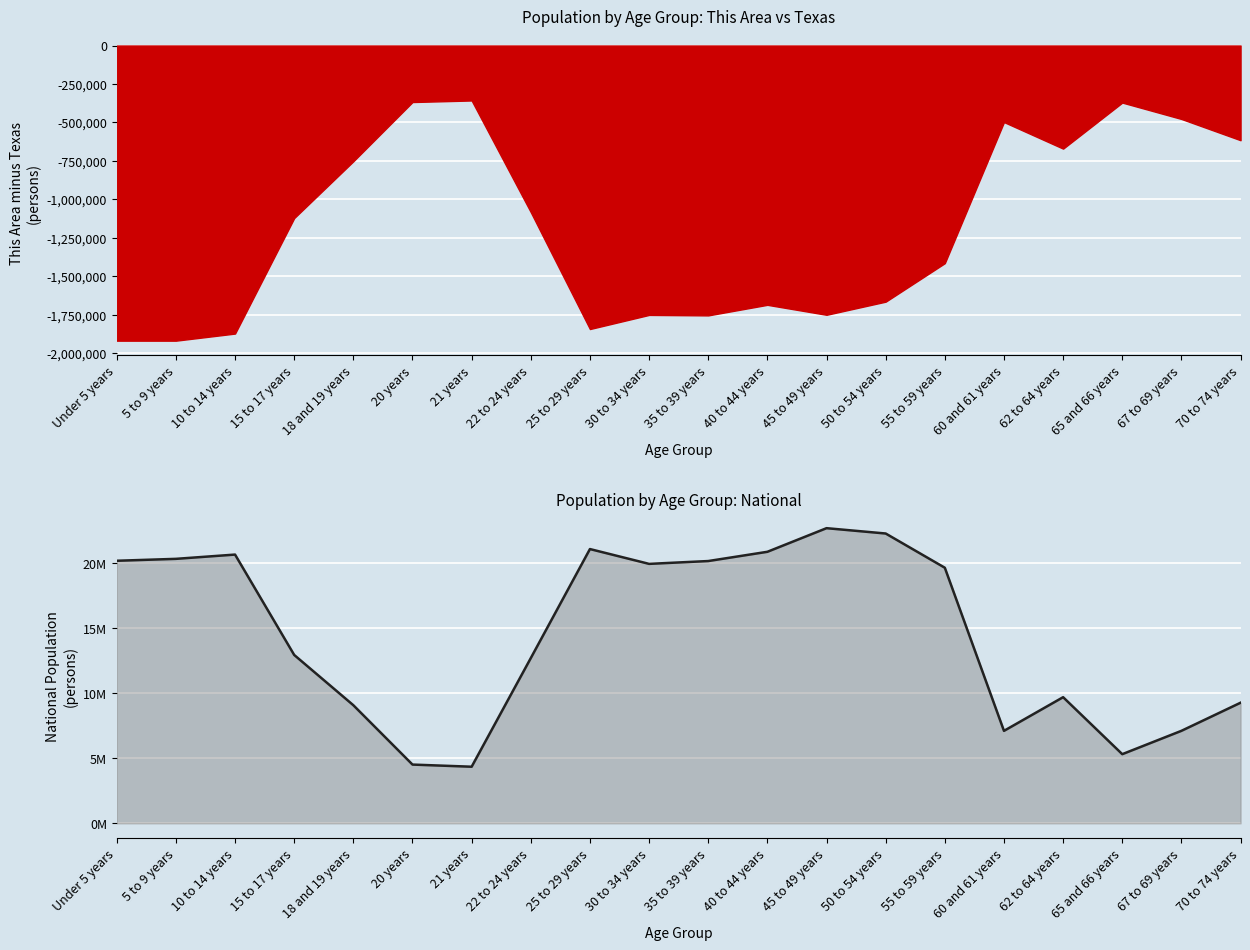

How many points are higher than both their immediate neighbors (excluding endpoints)?

4